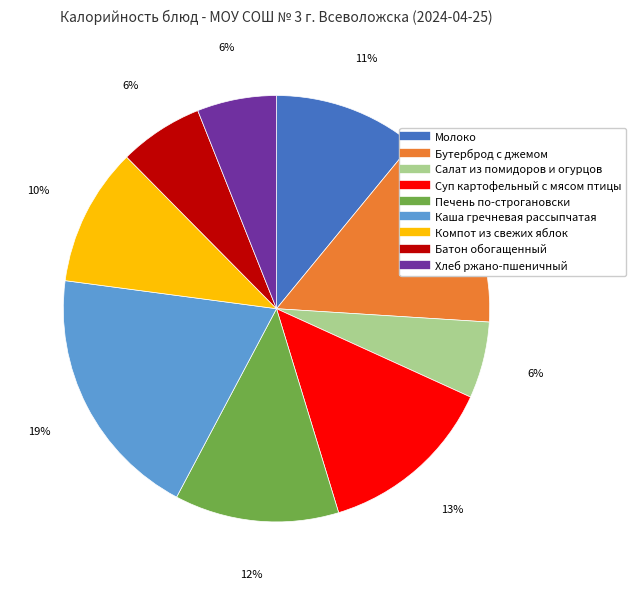

Does any single category account for the majority?

No